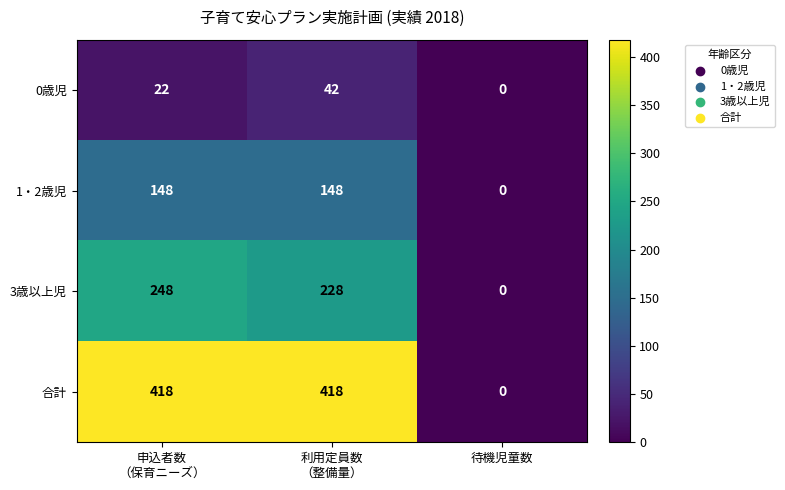

Which series has the largest total across all categories?

合計